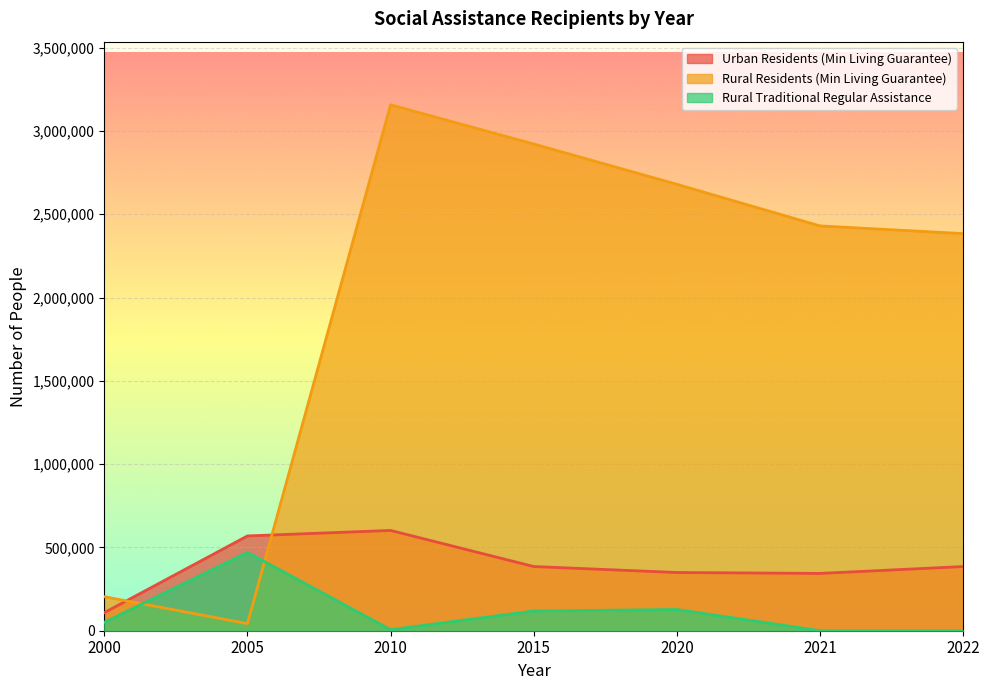

Which series has the largest total across all categories?

Rural Residents (Min Living Guarantee)